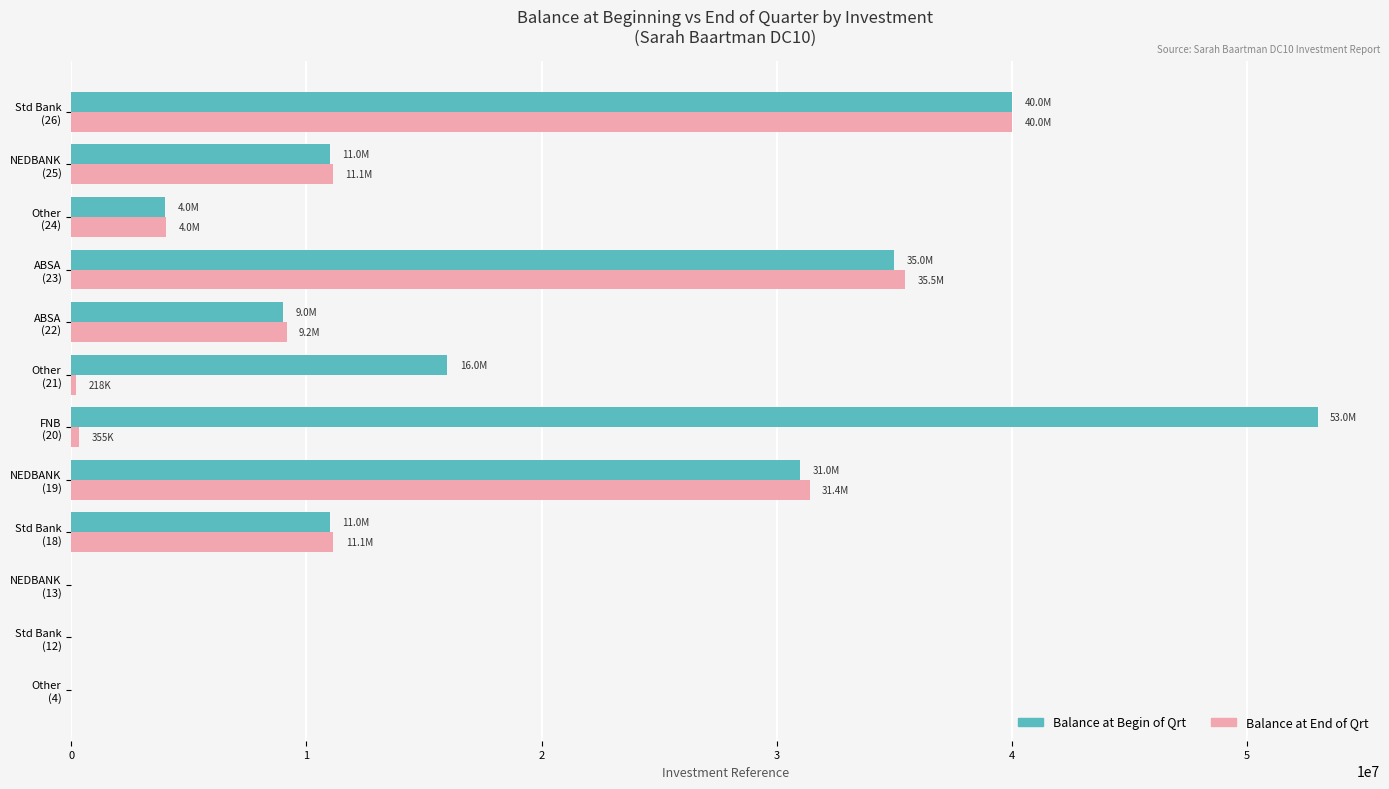

What is the greatest value displayed?

53000000